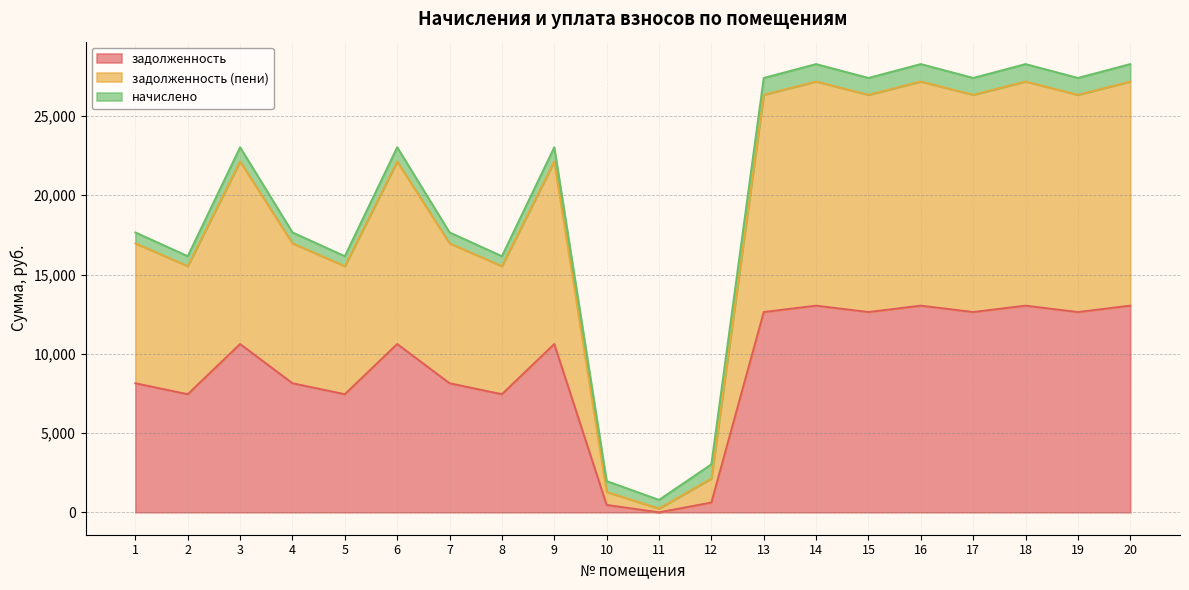

How many data points does each series have?

20